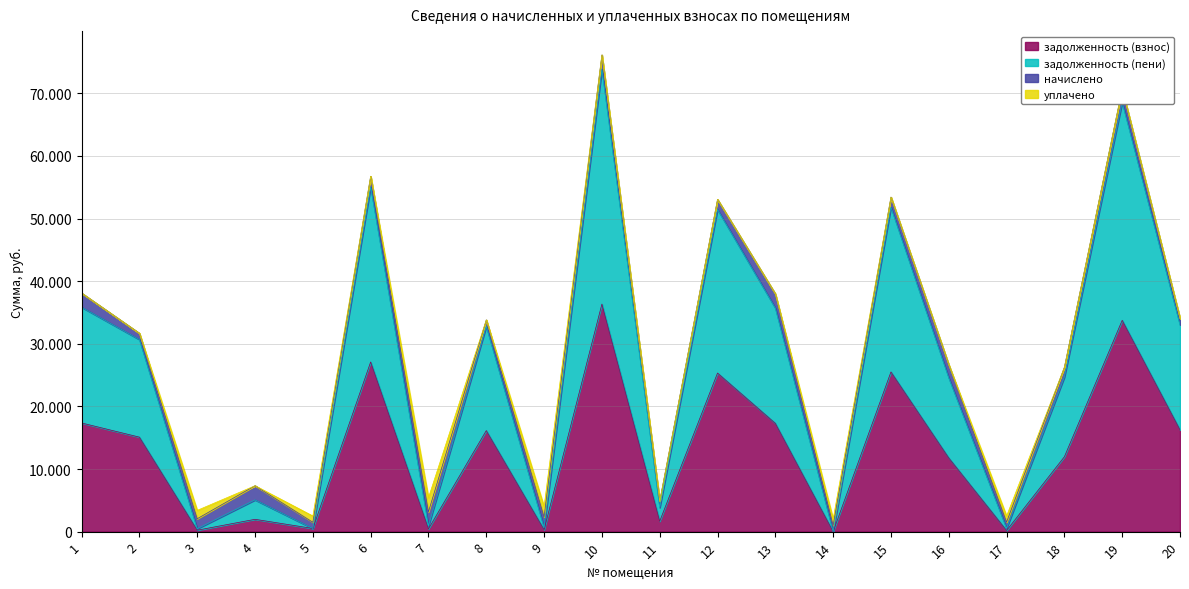

List the labels in order of задолженность (пени) value, largest first.

10, 19, 6, 15, 12, 1, 13, 20, 8, 2, 18, 16, 4, 11, 7, 9, 17, 5, 3, 14